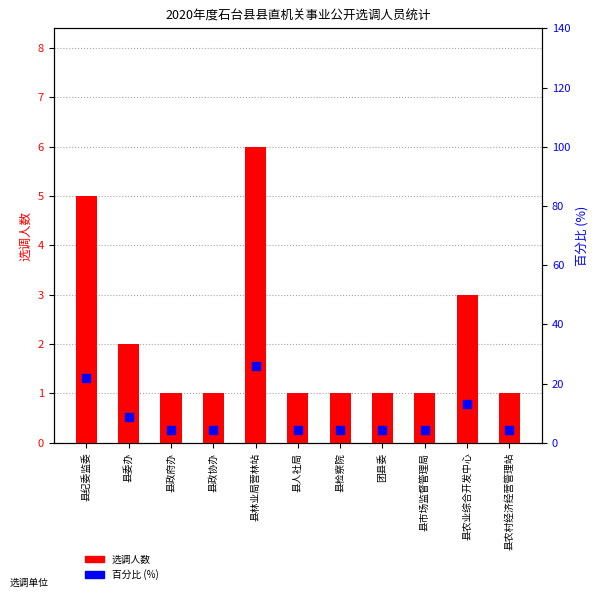

At how many categories does at least one series exceed 2?

11